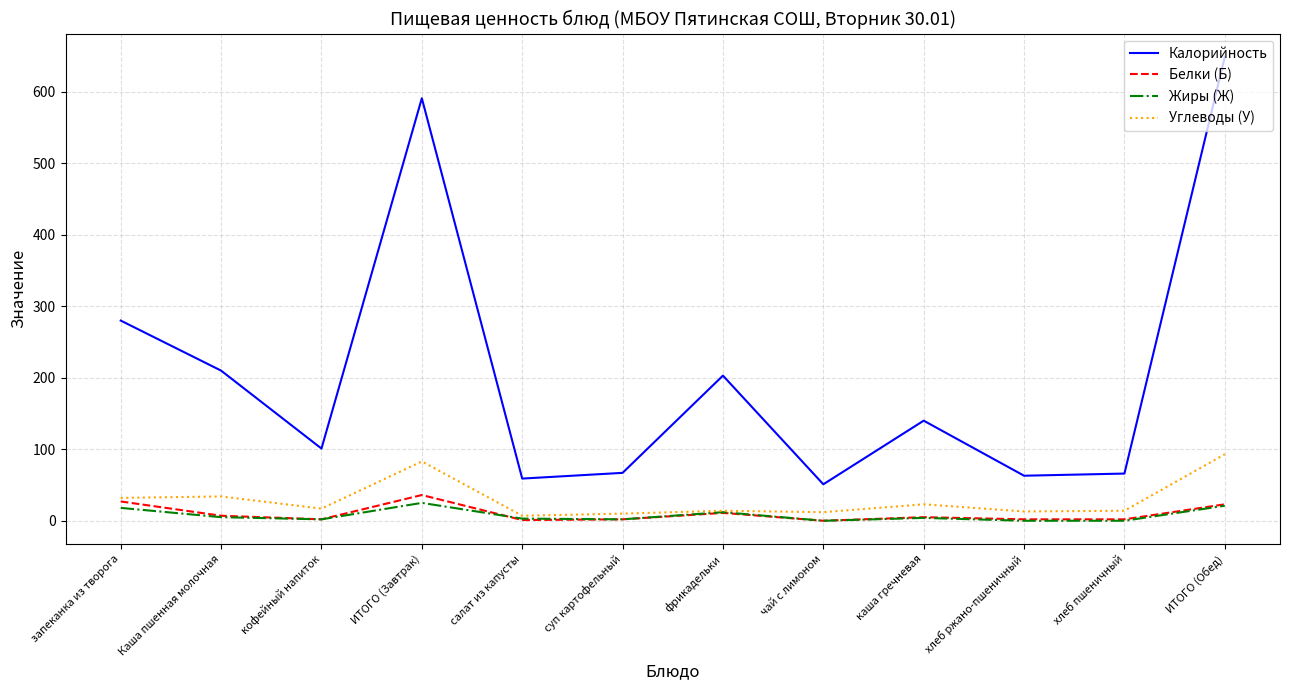

True or false: Калорийность and Жиры (Ж) intersect in this chart.

False